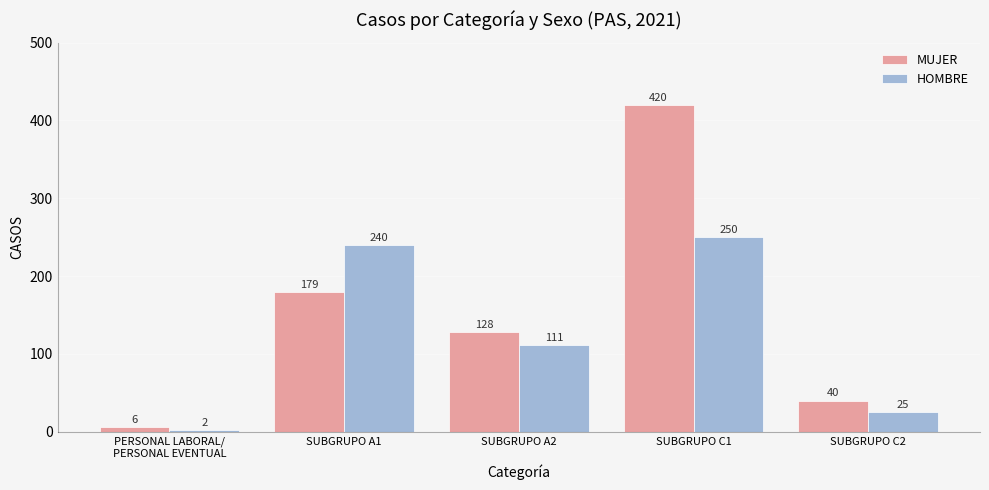

Reading right to left, list all the values displayed in this chart.

MUJER: 40	420	128	179	6
HOMBRE: 25	250	111	240	2